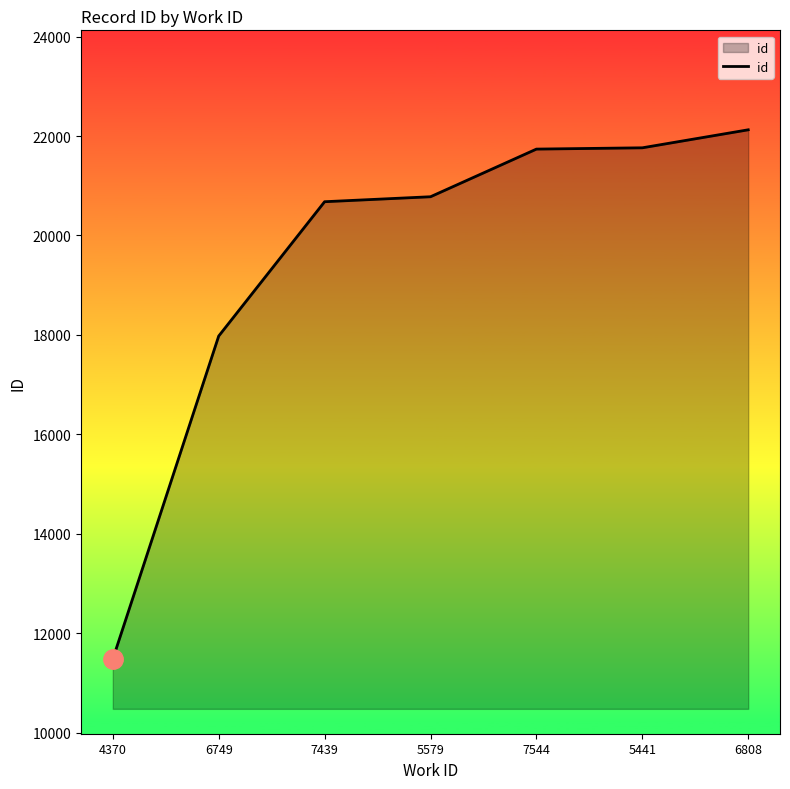

What is the change in value from 4370 to 6749?

+6496